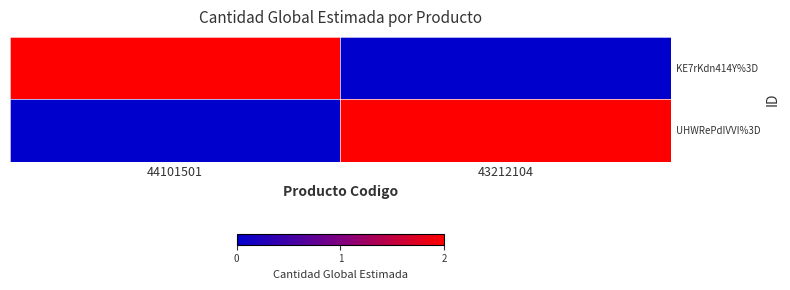

Reading right to left, what are all the values shown in this chart?

KE7rKdn414Y%3D: 43212104=0	44101501=2
UHWRePdIVVI%3D: 43212104=2	44101501=0